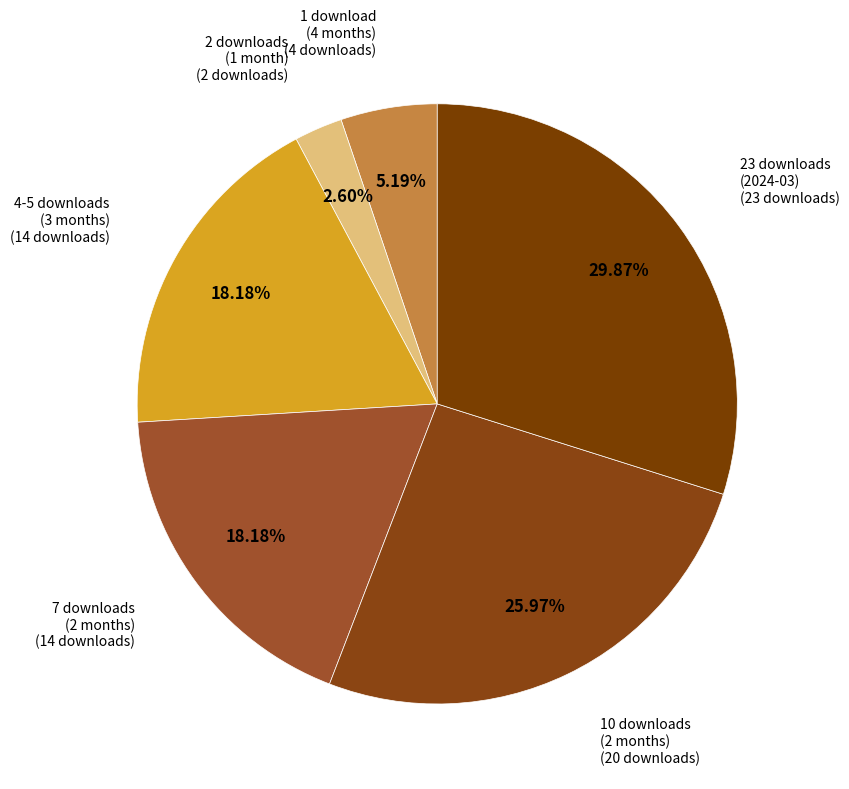

How many slices are in this pie chart?

6